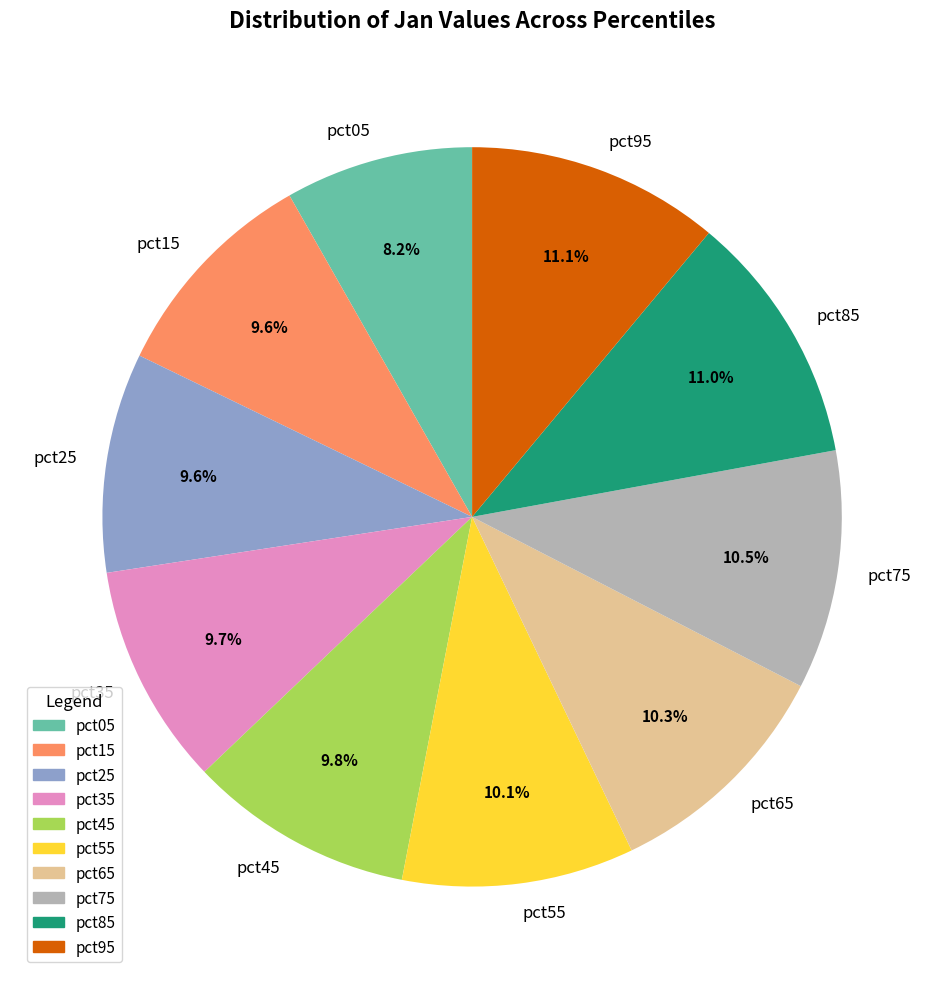

The pct05 slice represents 8% of the pie. True or false?

True